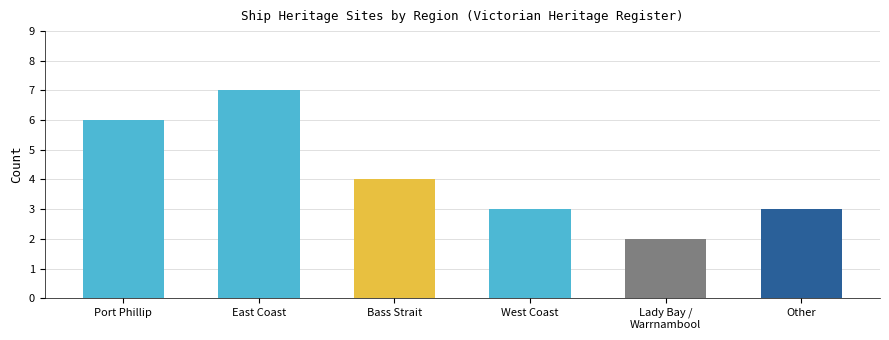

The chart shows a value of 6 at Port Phillip. True or false?

True